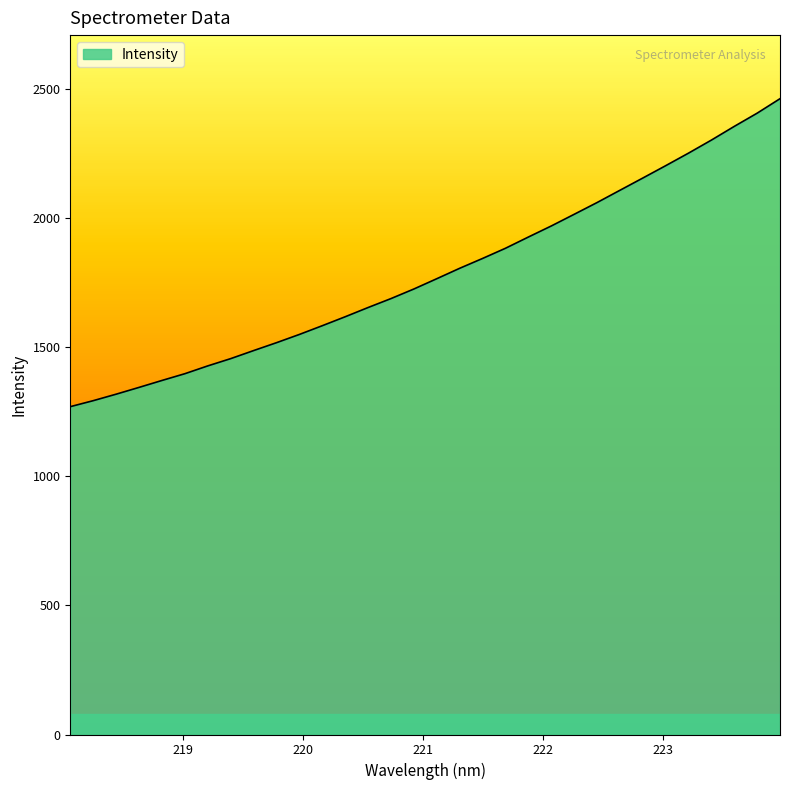

Reading left to right, extract all data points from this chart.

1270.1	1293.3	1318.4	1344.7	1371.6	1397.8	1428.0	1456.2	1487.3	1517.9	1549.9	1583.8	1618.4	1654.2	1688.9	1726.0	1765.8	1806.2	1844.3	1883.7	1927.2	1970.1	2015.2	2060.7	2108.3	2155.7	2203.6	2252.3	2302.8	2355.9	2407.1	2463.2